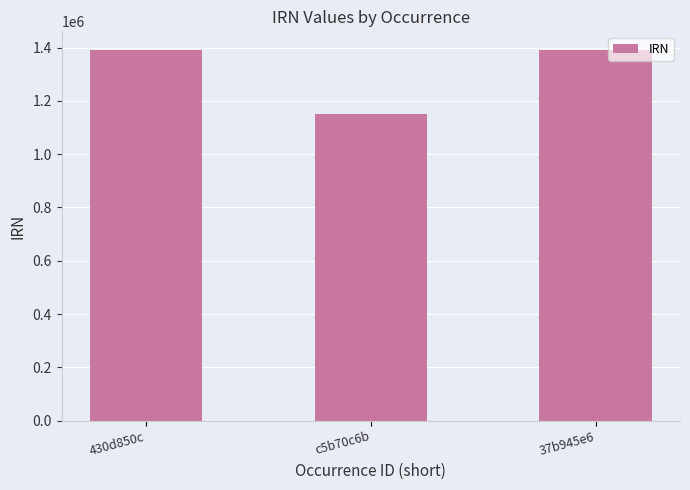

What is the change in value from 430d850c to 37b945e6?

+37